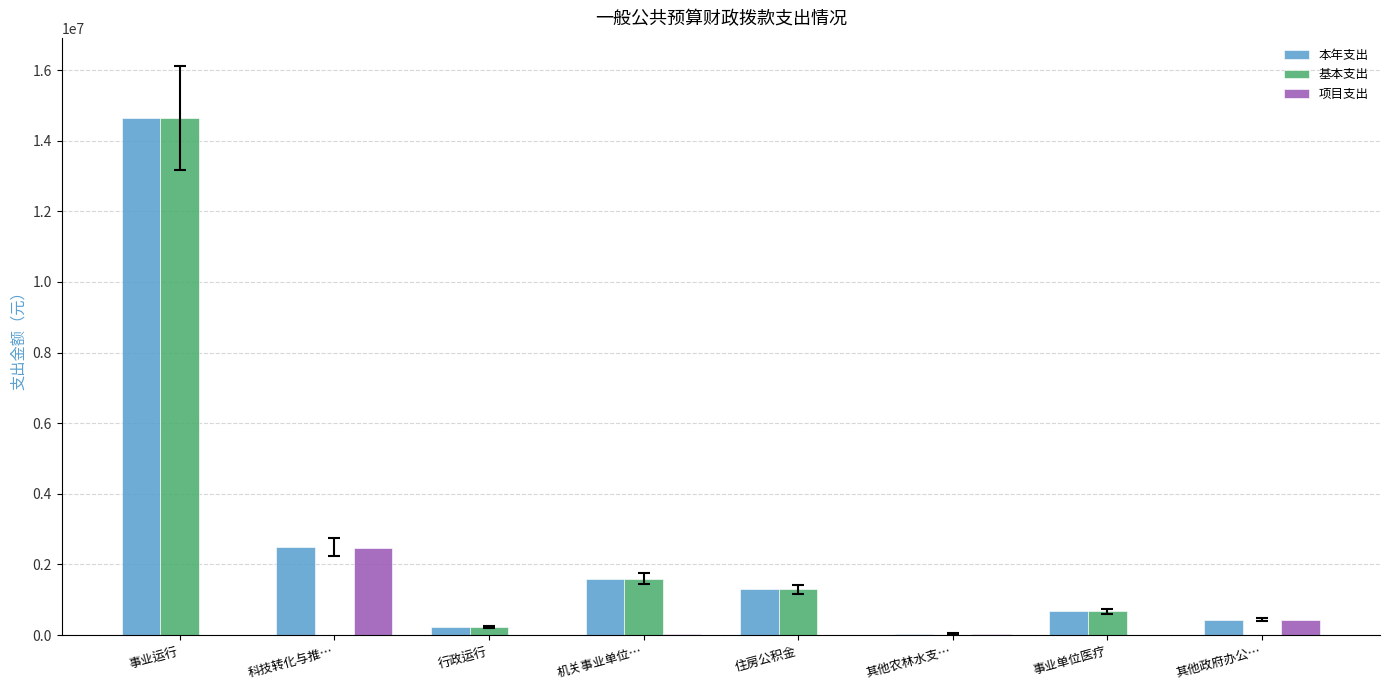

What value does the 项目支出 series have at 其他政府办公…?

437082.0